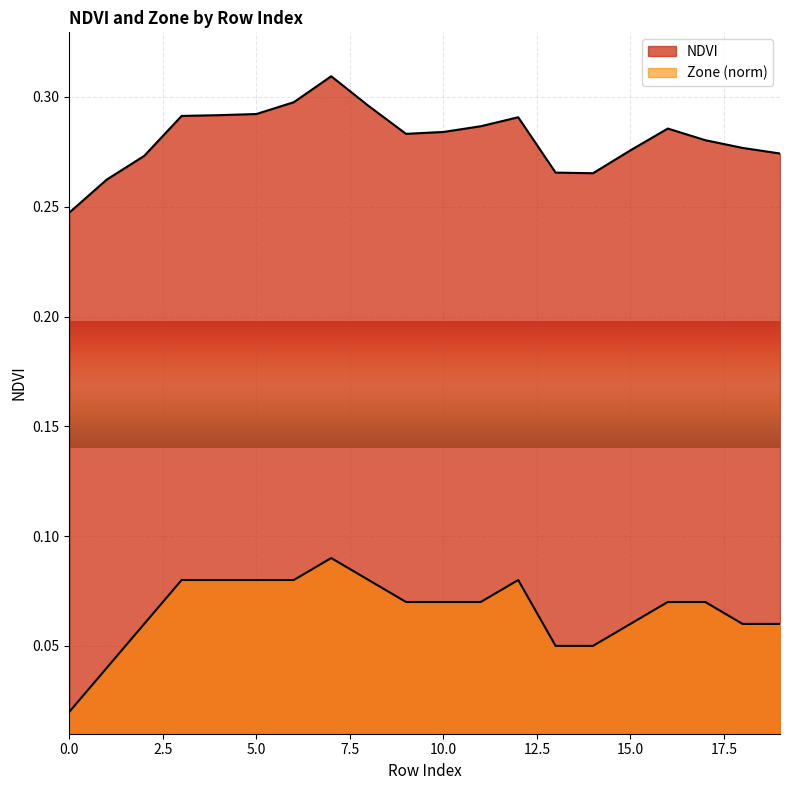

Rank the series at 13 from lowest to highest value.

Zone, NDVI